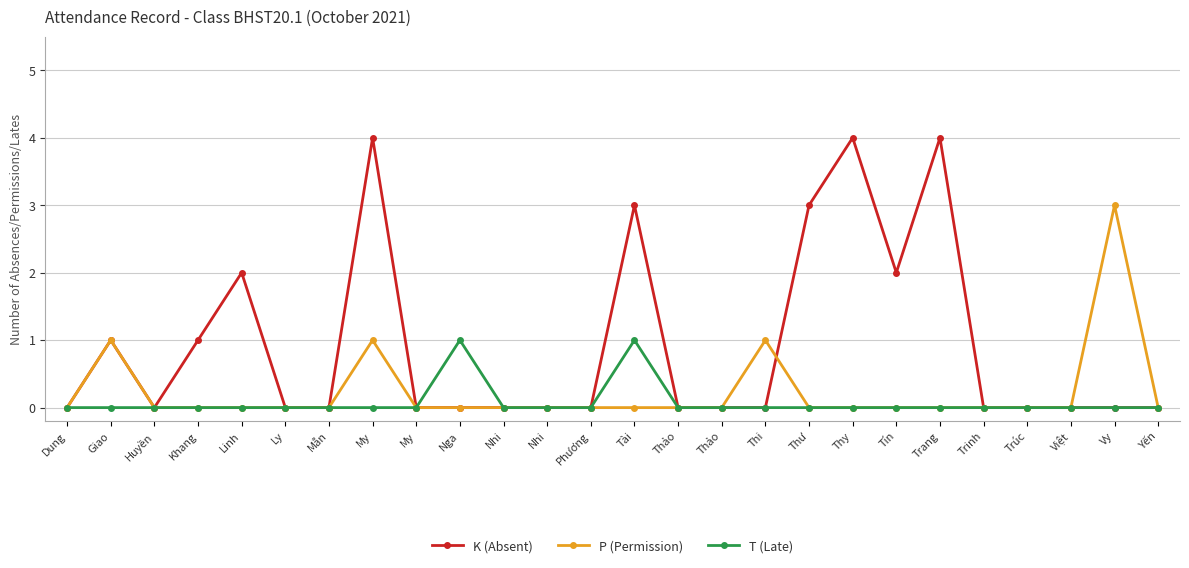

At which label is K (Absent) closest to 2?

Linh